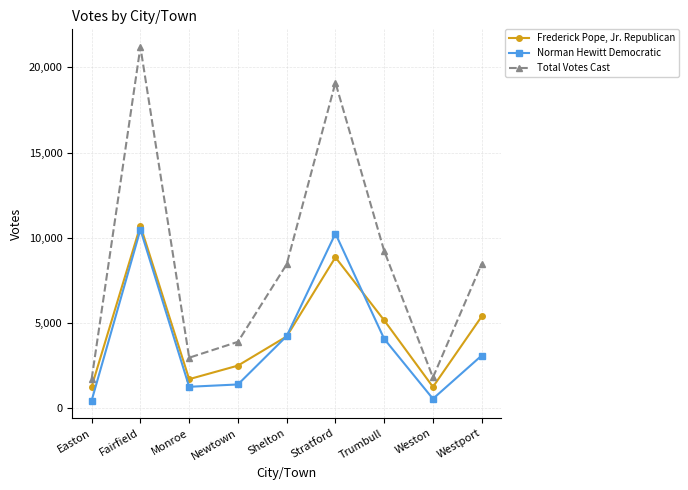

Where is the first local maximum for Frederick Pope, Jr. Republican?

Fairfield